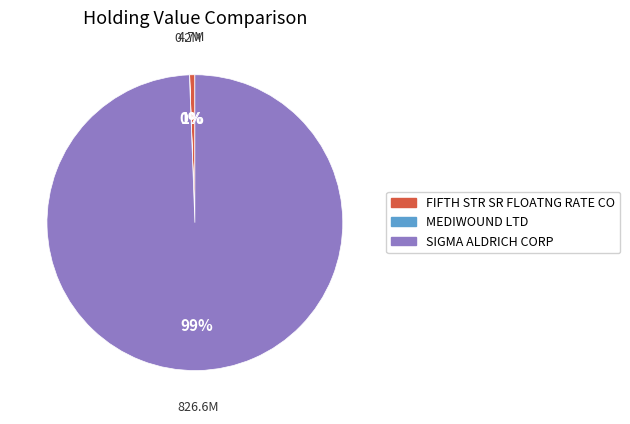

Which has a higher value, SIGMA ALDRICH CORP or FIFTH STR SR FLOATNG RATE CO?

SIGMA ALDRICH CORP